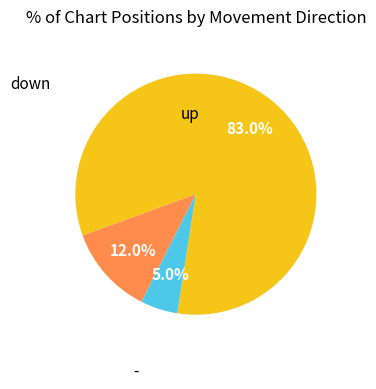

Is there any slice that represents more than half of the pie?

Yes